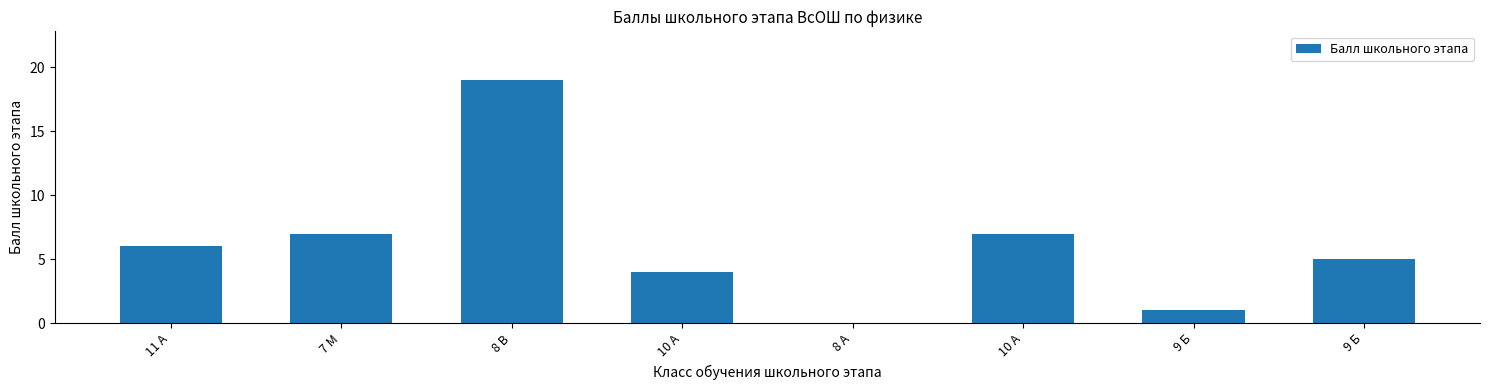

List the labels in order of value, largest first.

8 В, 7 М, 10 А, 11 А, 9 Б, 10 А, 9 Б, 8 А